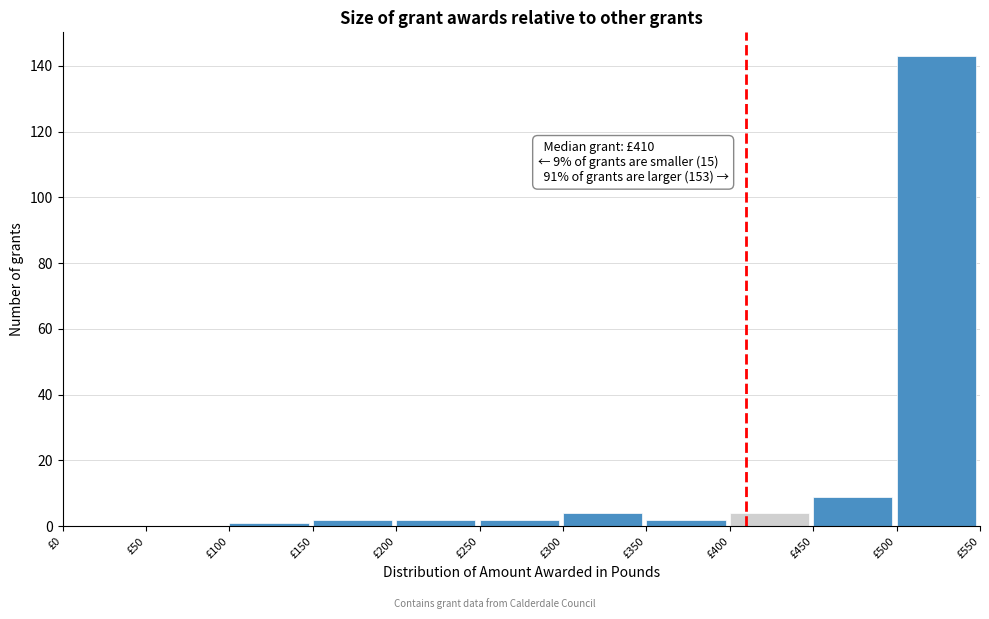

Over which range of the x-axis is the bar tallest?

500 to 550